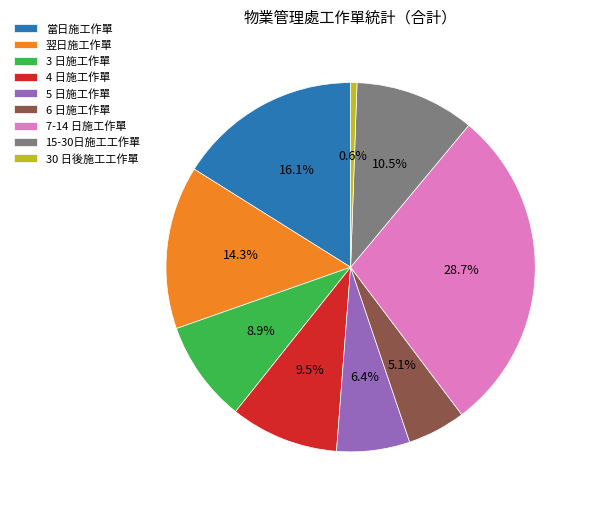

What portion of the pie excludes 5 日施工作單?

93.6%